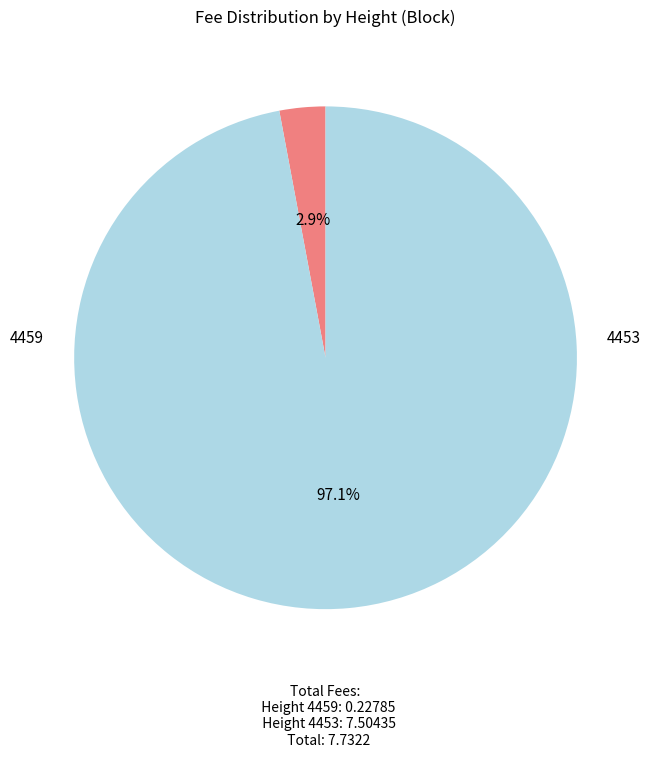

Is there any slice that represents more than half of the pie?

Yes